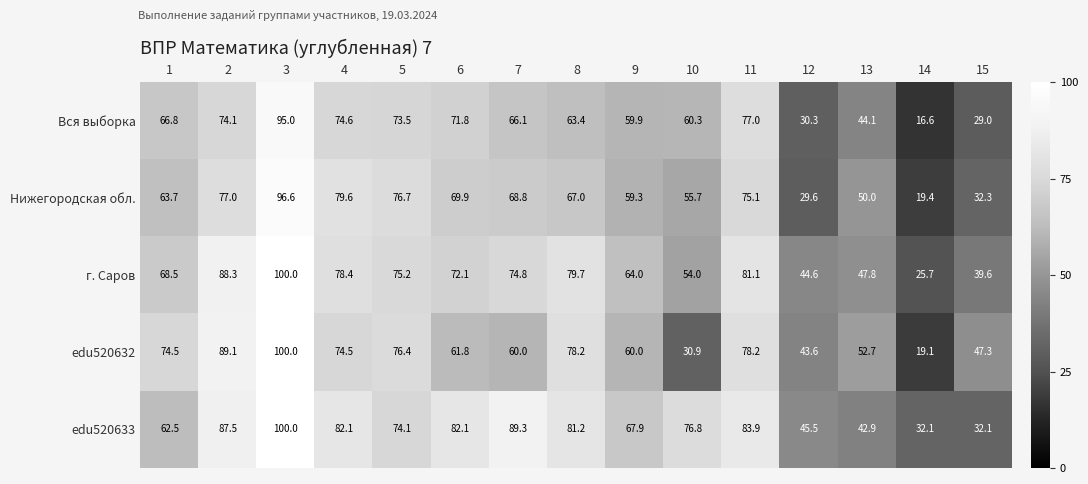

True or false: edu520633 has a value of 32.1 at 14.

True